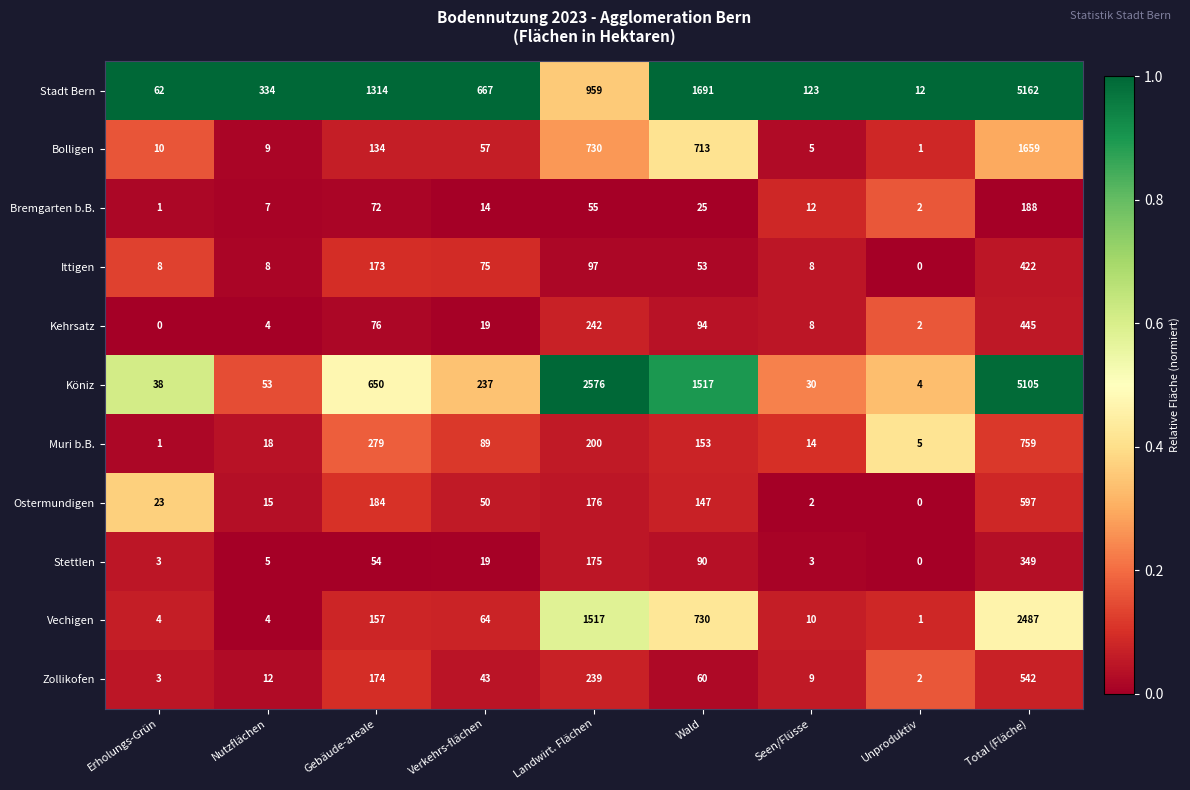

At how many categories does at least one series exceed 0?

9